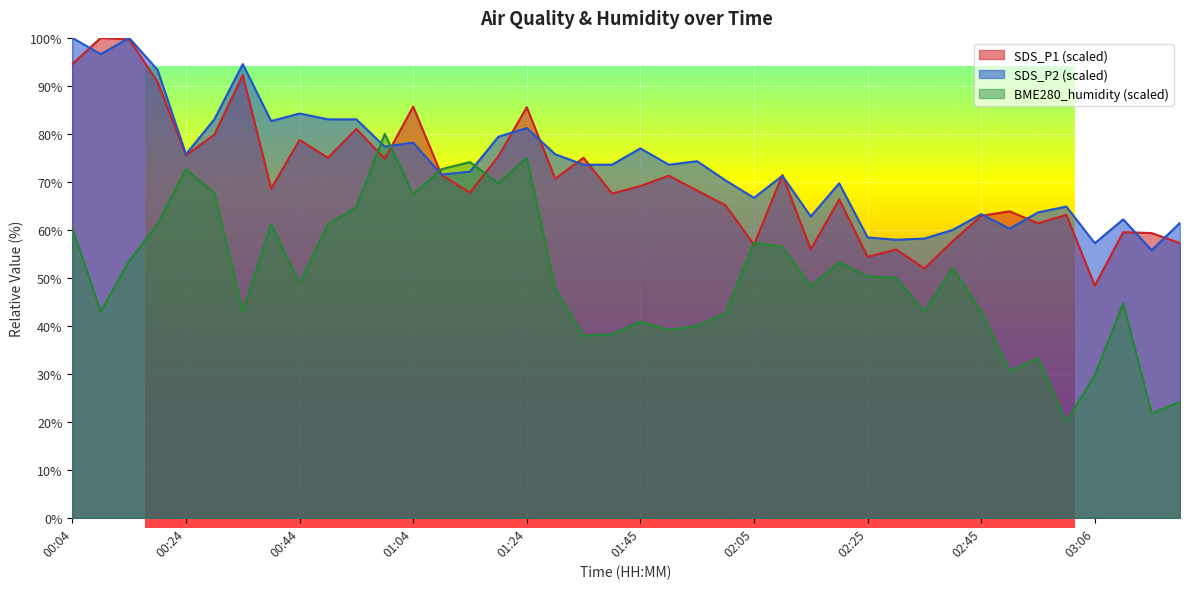

How many data points does each series have?

40